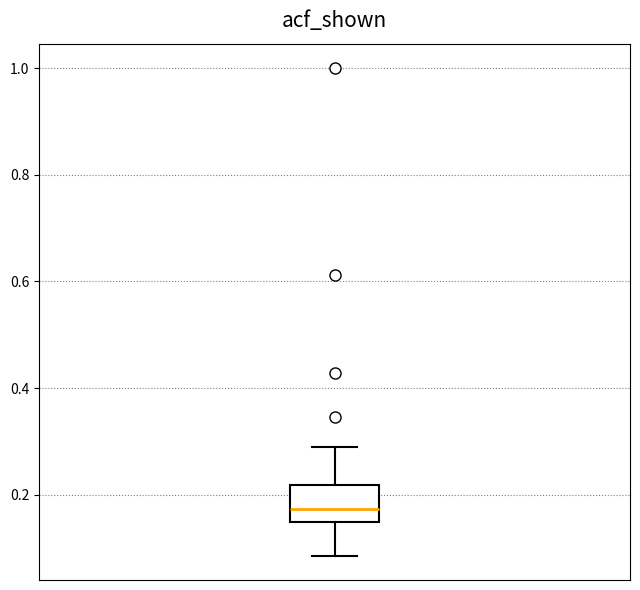

Transcribe this box plot: give where the median line is, the range the box spans, and where the two whiskers end, as read against the y-axis. The values are not printed on the chart, so give them approximately, as read against the axis.

median 0.18, box 0.14 to 0.22, whiskers 0.08 to 0.30